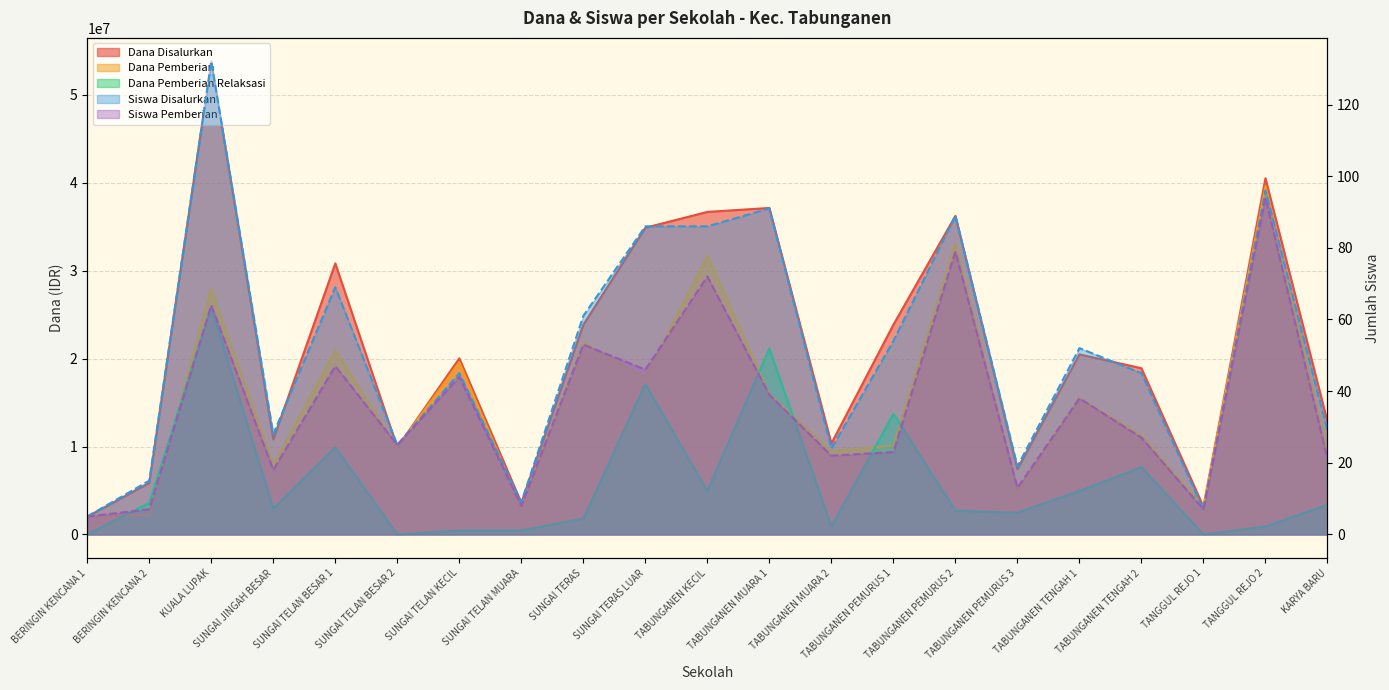

True or false: Siswa Pemberian and Dana Disalurkan intersect in this chart.

False